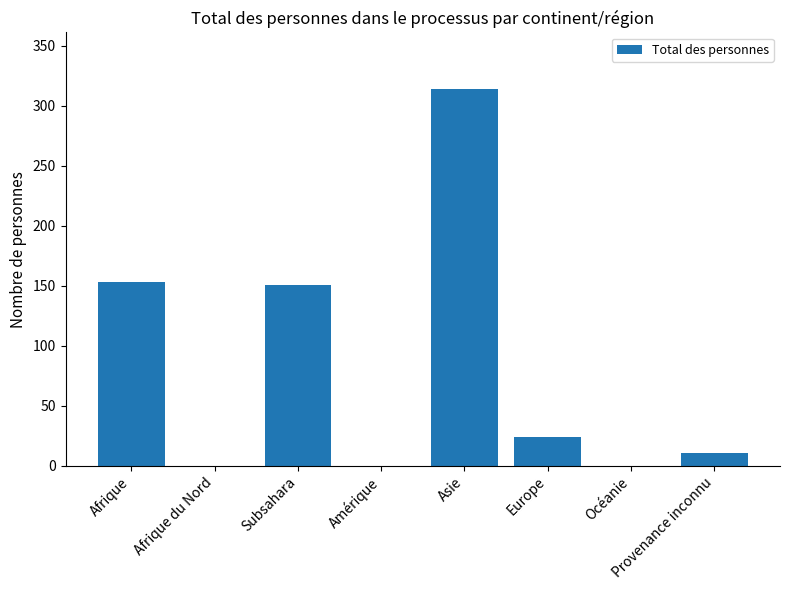

Which label corresponds to the largest value in the chart?

Asie